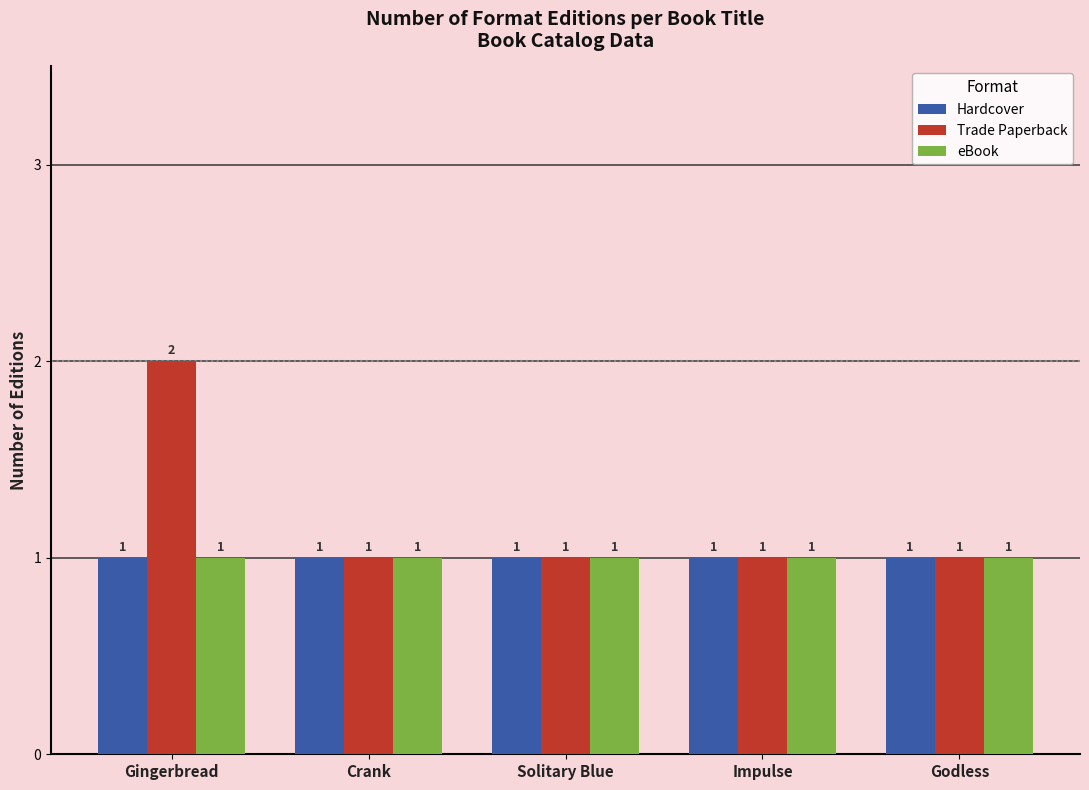

Reading left to right, transcribe all the data shown in this chart.

Hardcover: 1	1	1	1	1
Trade Paperback: 2	1	1	1	1
eBook: 1	1	1	1	1